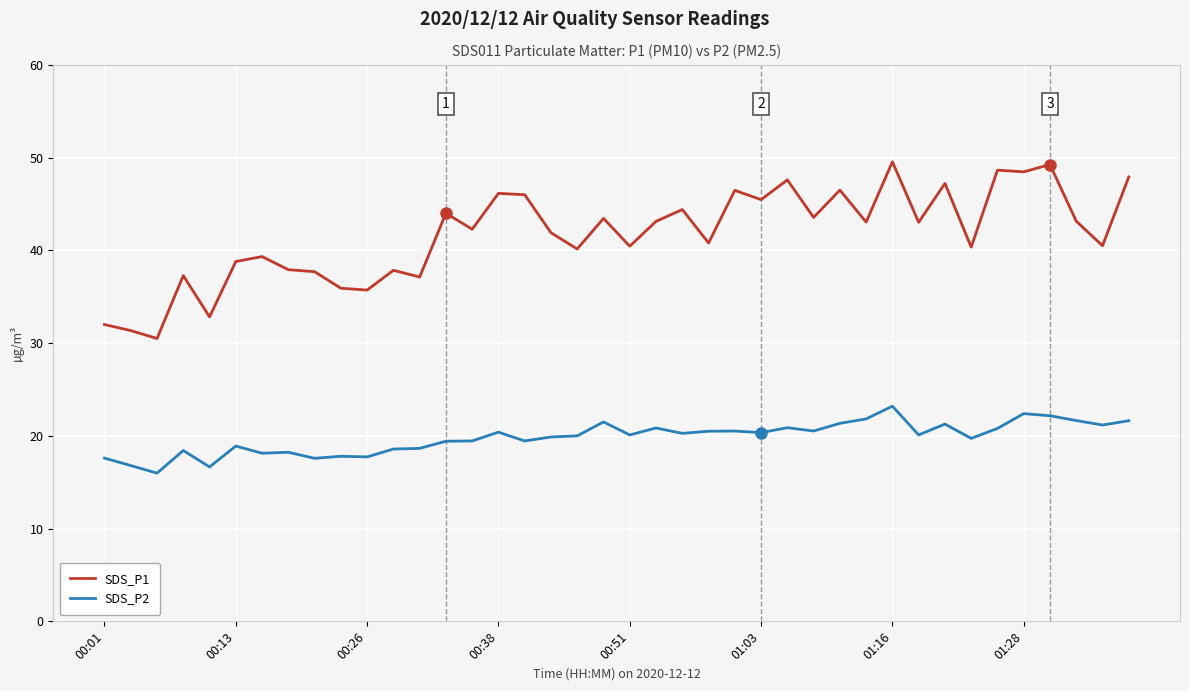

Which series has the largest total across all categories?

SDS_P1